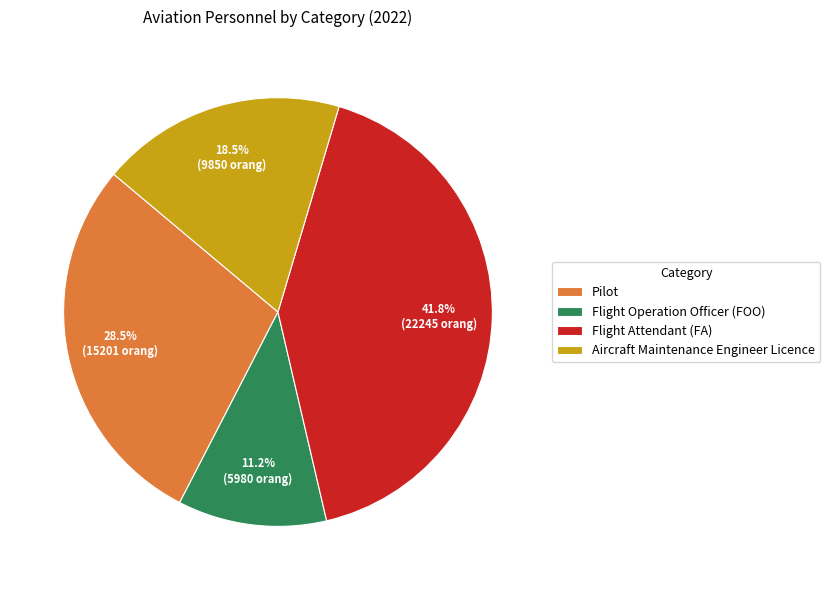

Is there a majority slice in this chart?

No